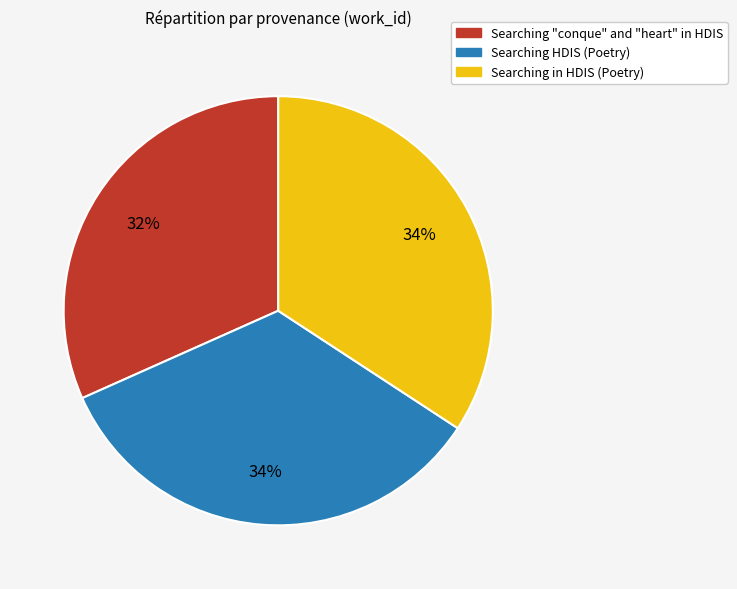

Do Searching "conque" and "heart" in HDIS and Searching HDIS (Poetry) together represent more than half of the pie?

Yes